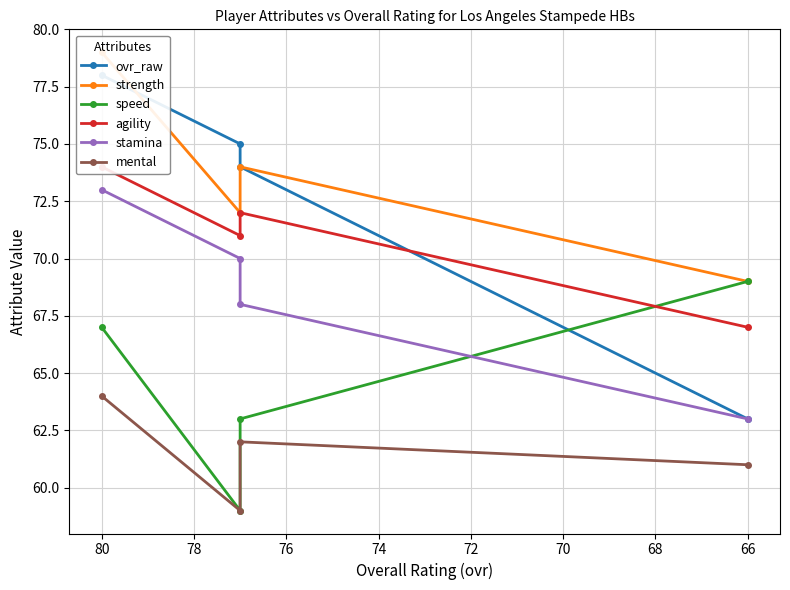

Reading left to right, extract all data points from this chart.

ovr_raw: 78	75	74	63
strength: 79	72	74	69
speed: 67	59	63	69
agility: 74	71	72	67
stamina: 73	70	68	63
mental: 64	59	62	61